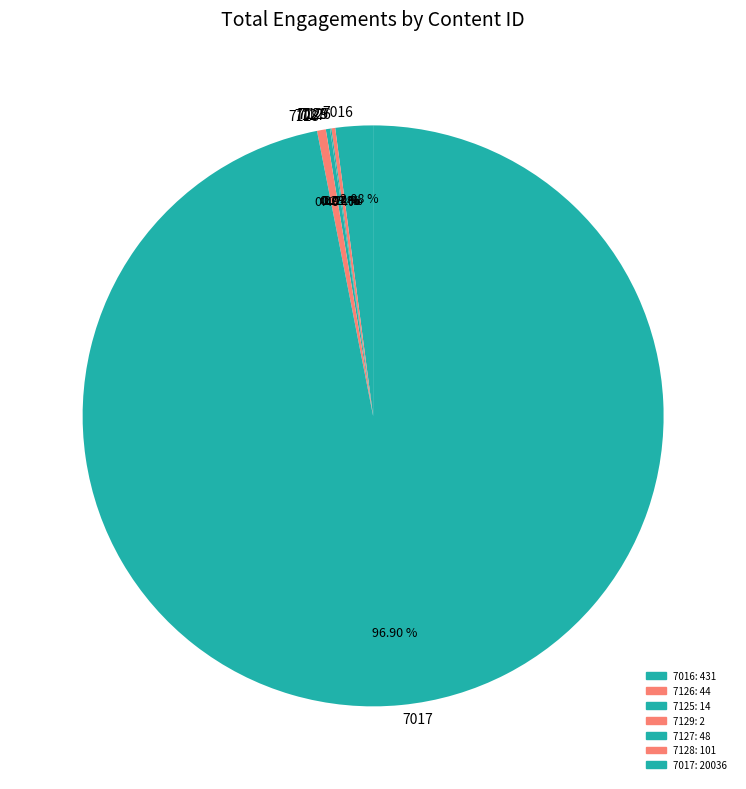

Between 7128 and 7016, which is larger?

7016